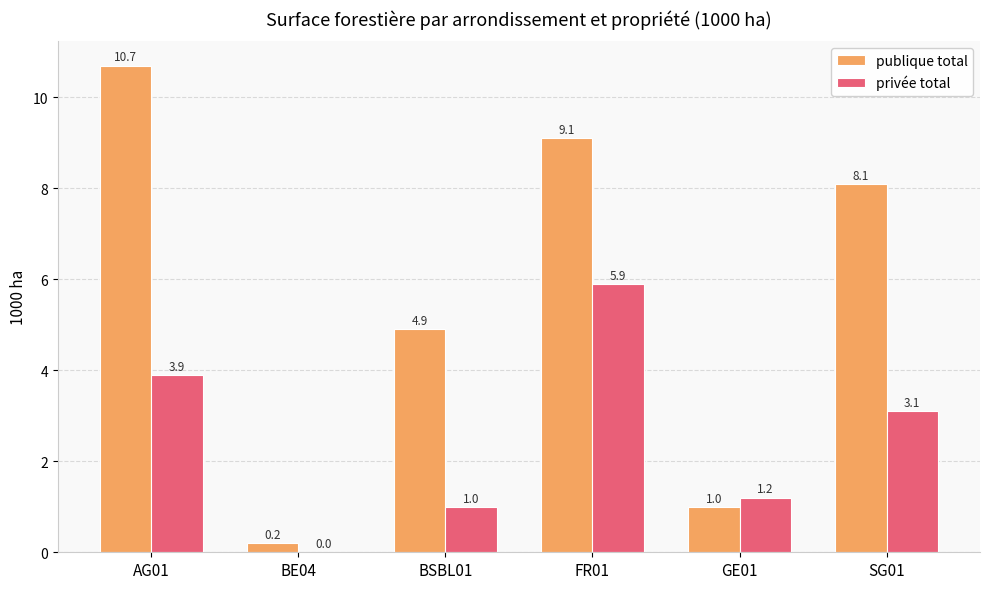

At which label is publique total closest to 5?

BSBL01